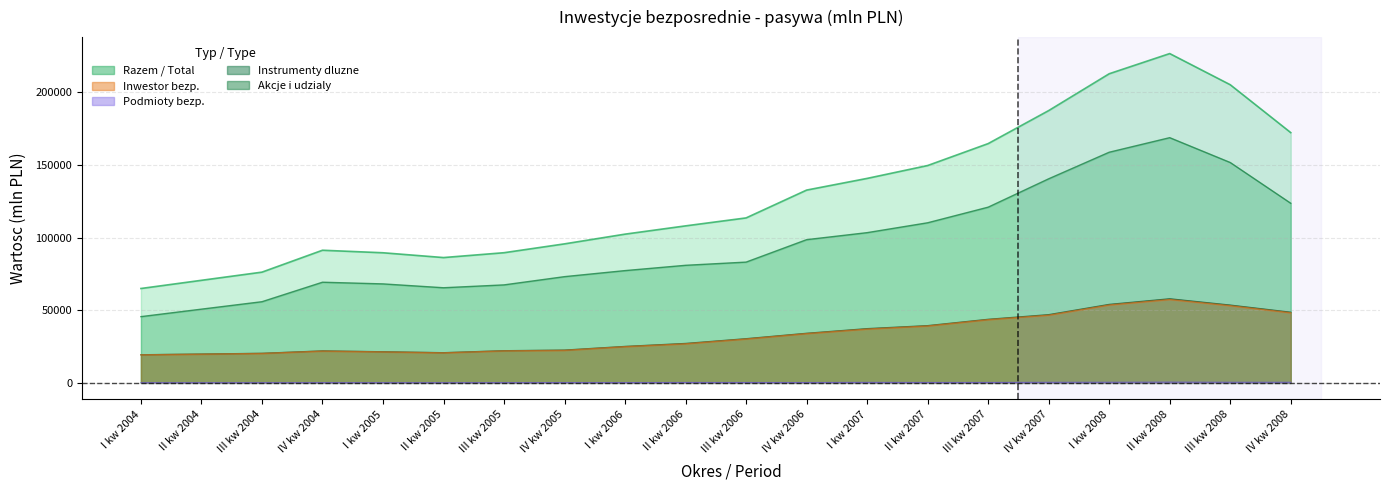

What is the spread (max minus min) of values at I kw 2004?

64858